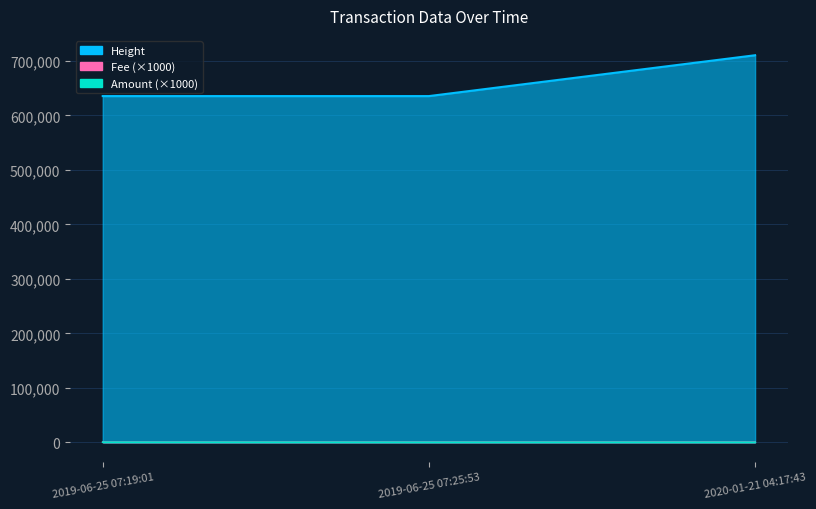

Is it true that Fee equals 17.9 at 2019-06-25 07:25:53?

False